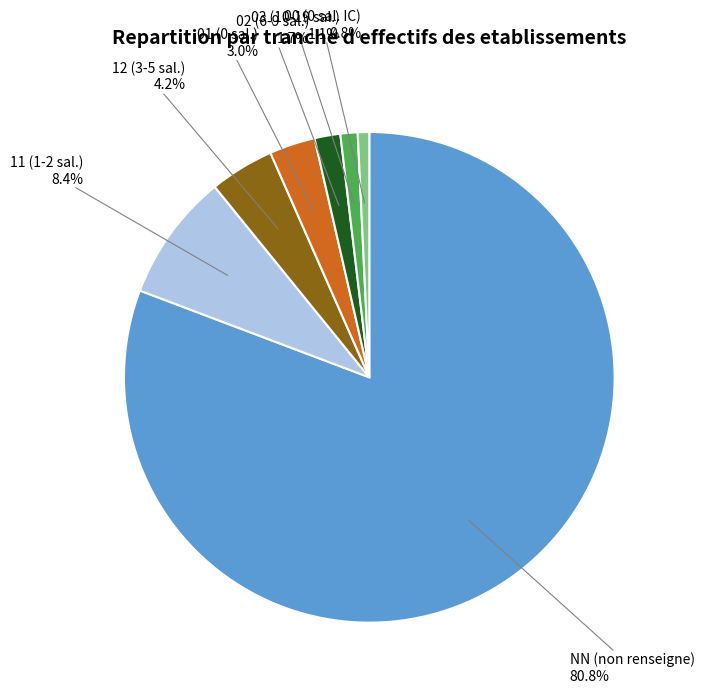

Is there any slice that represents more than half of the pie?

Yes